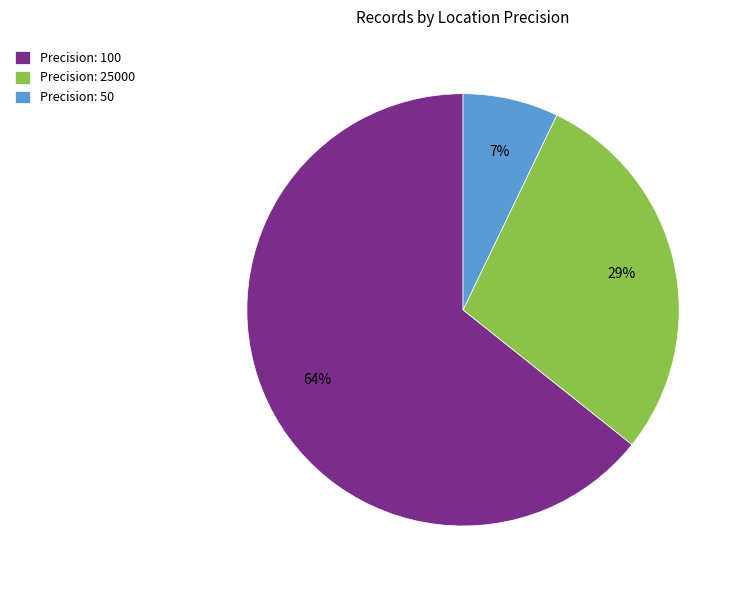

Which slice is the largest?

Precision: 100